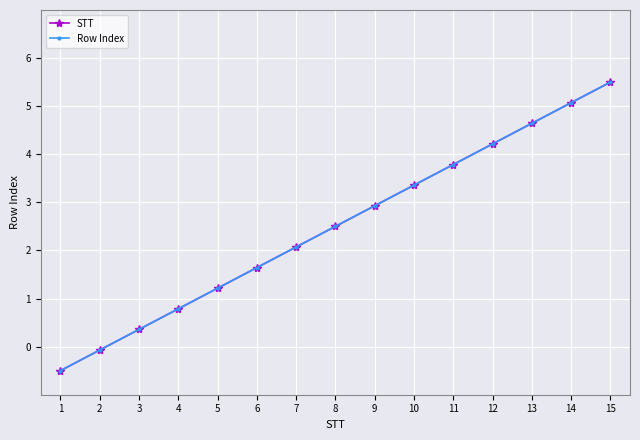

Does the chart have visible grid lines?

Yes